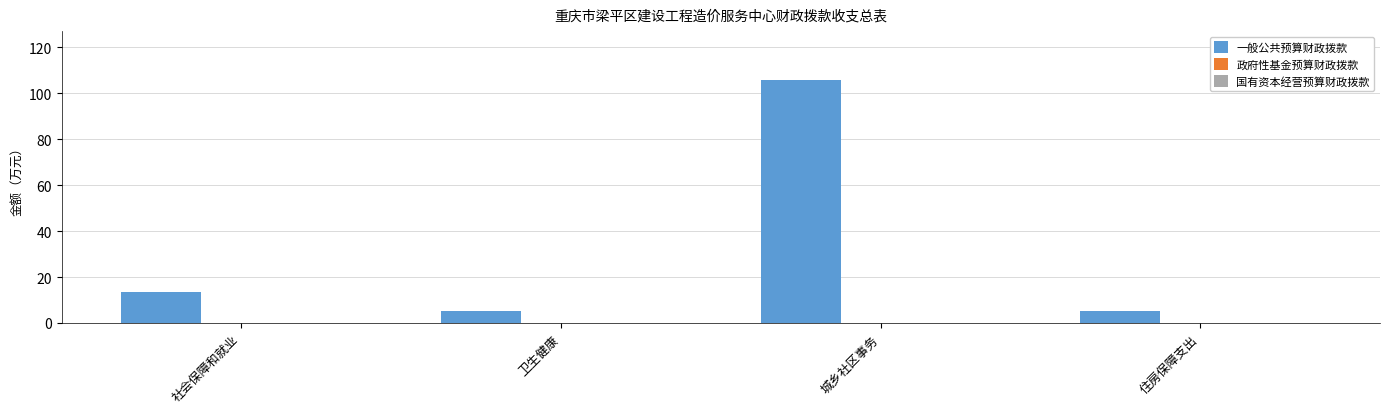

What is the minimum value shown in the chart?

5.4